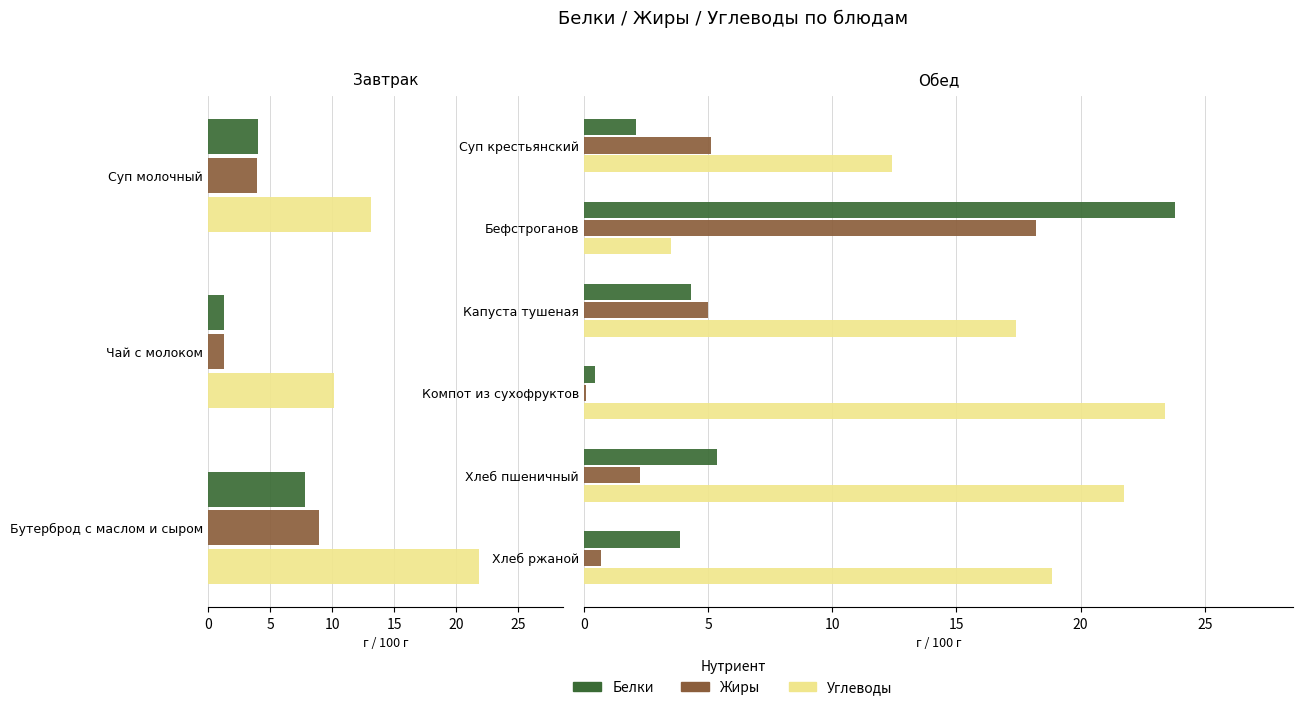

Count the number of data series in this chart.

3